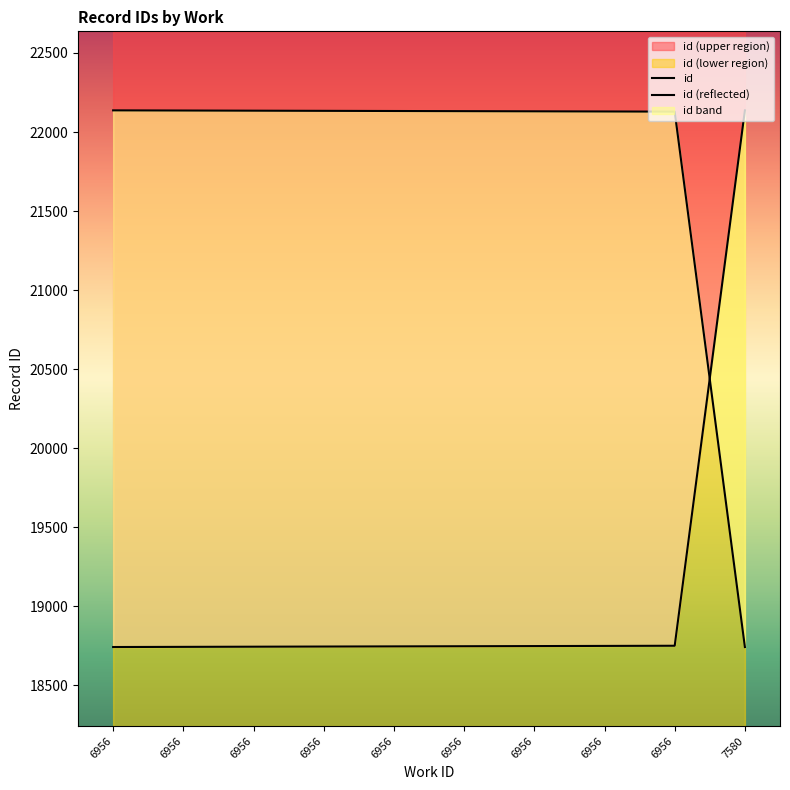

At which label is the value closest to 20439?

6956